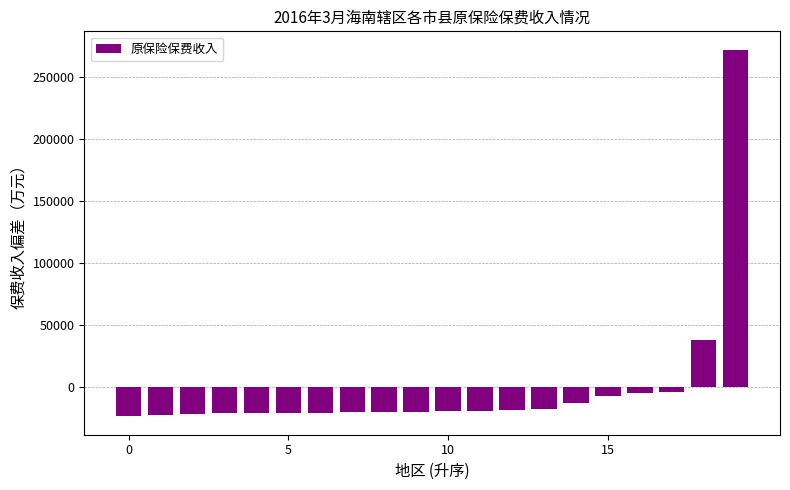

What is the maximum value shown in the chart?

272171.8